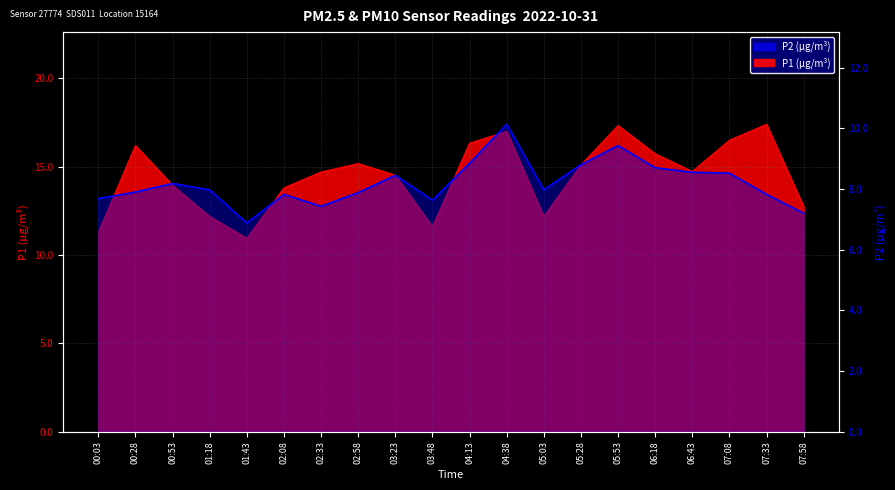

How many points are lower than both their immediate neighbors (excluding endpoints)?

4